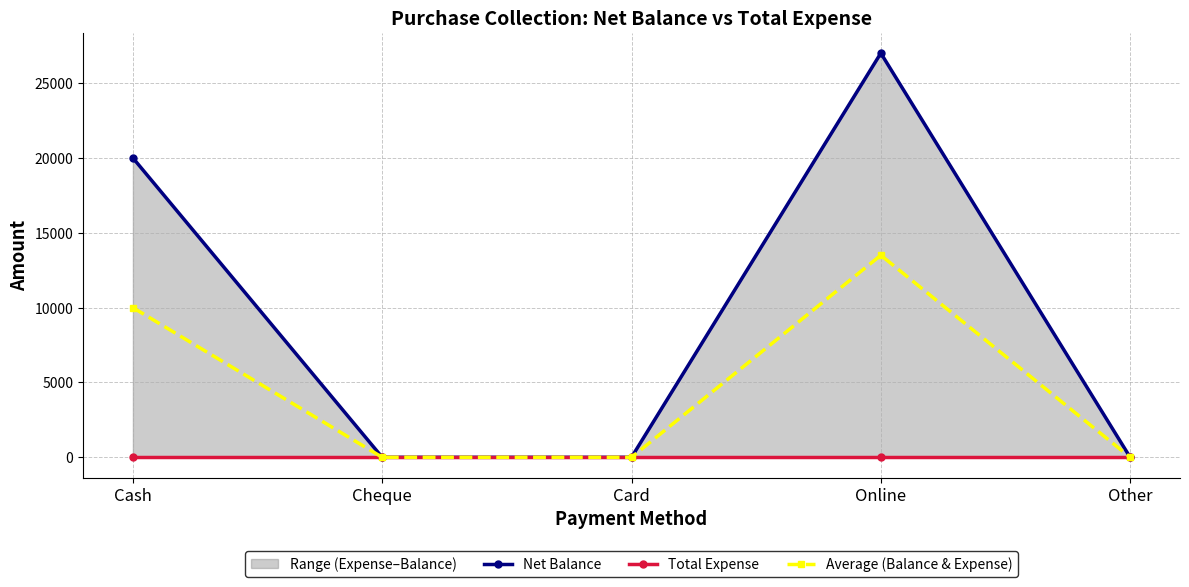

What is the label of the 4th point from the left?

Online